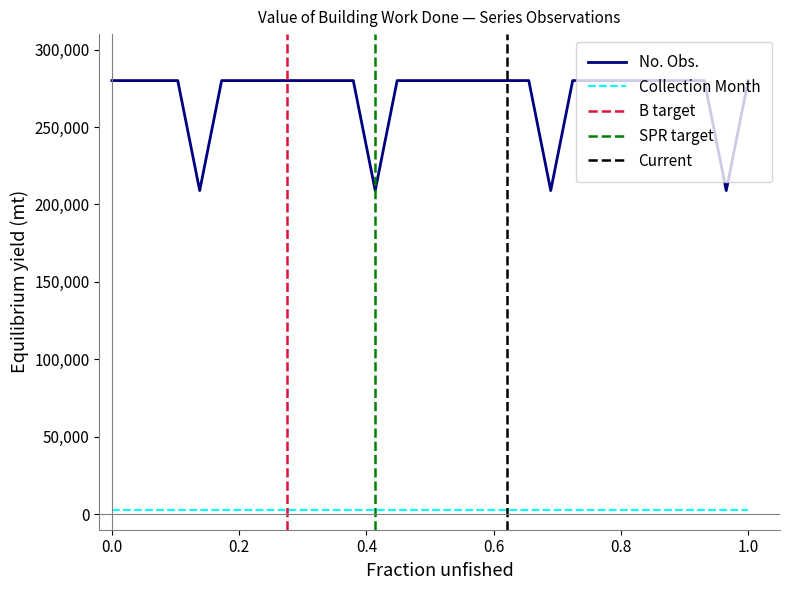

True or false: Collection Month and No. Obs. intersect in this chart.

False